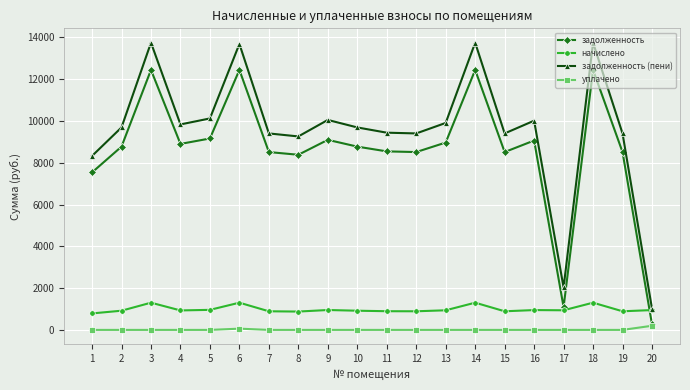

What is the value of the начислено point at the 14th from the left?

1303.0